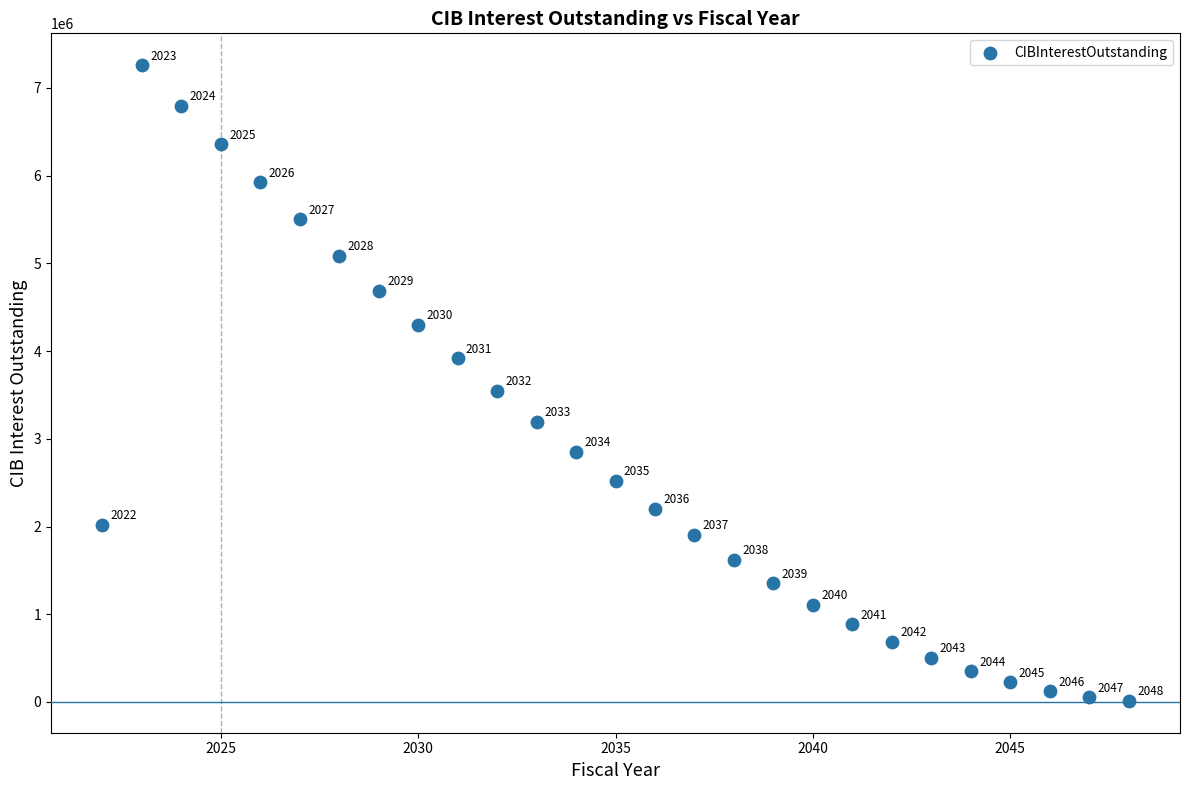

What is the range of Y values (max minus min)?

7246378.2